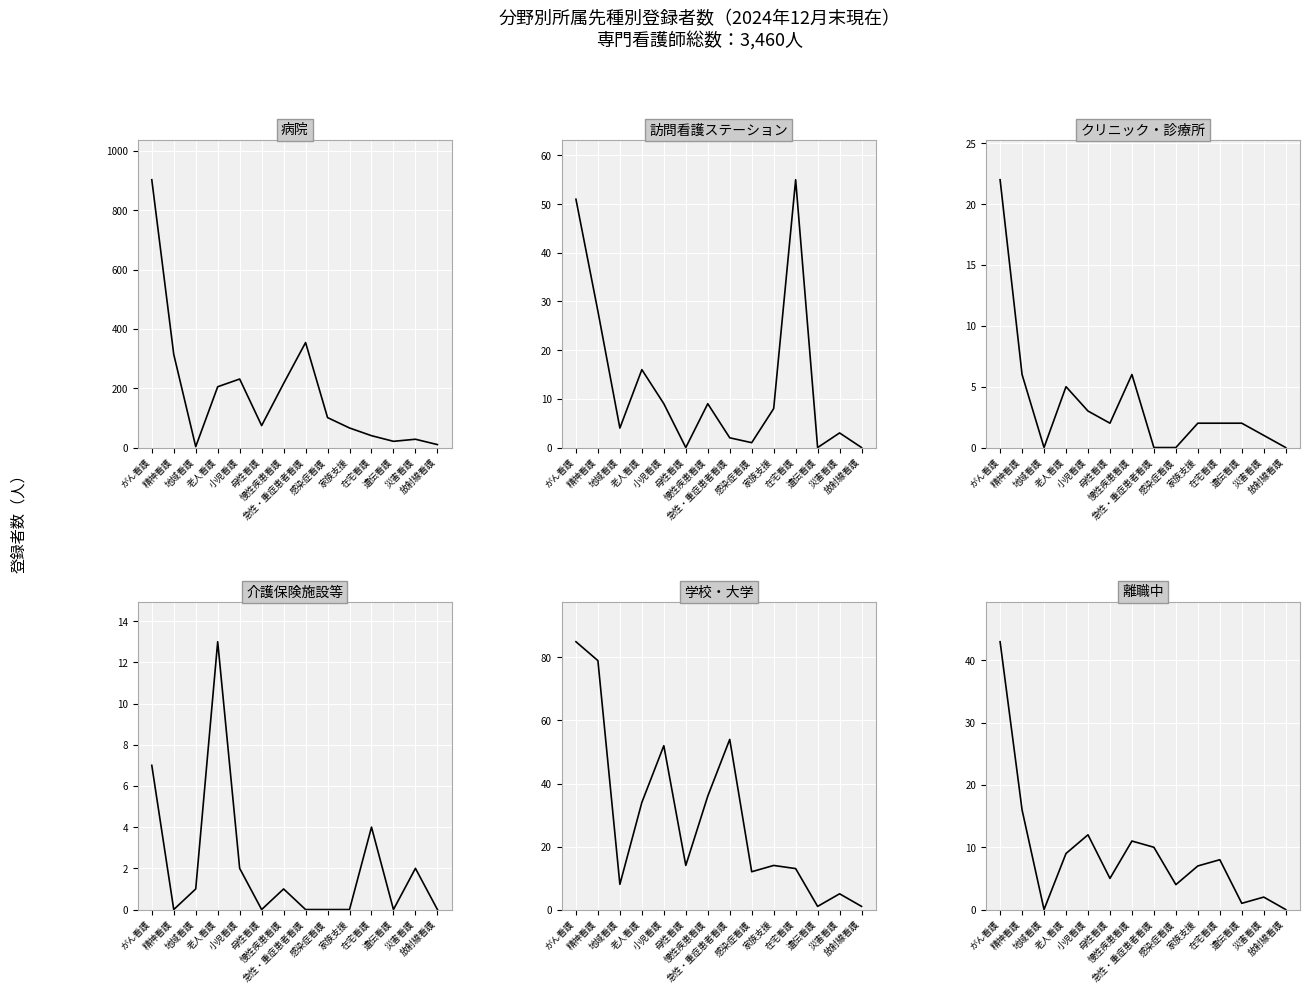

How many distinct data groups are displayed?

6